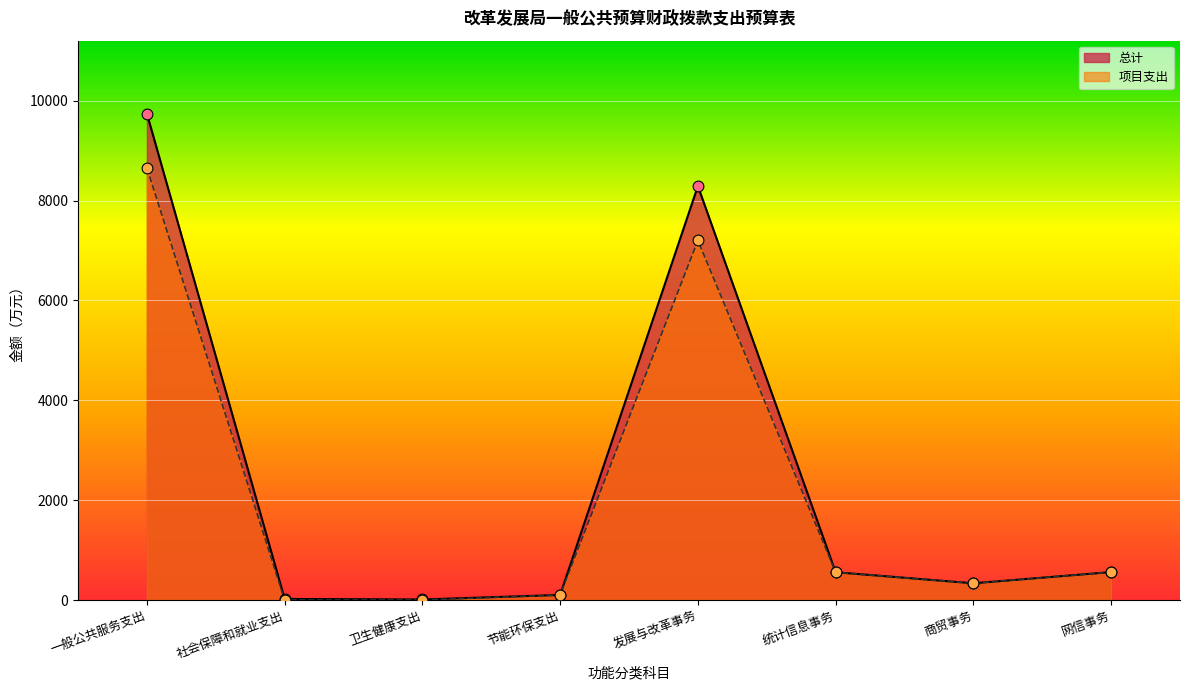

Which series has the largest total across all categories?

总计